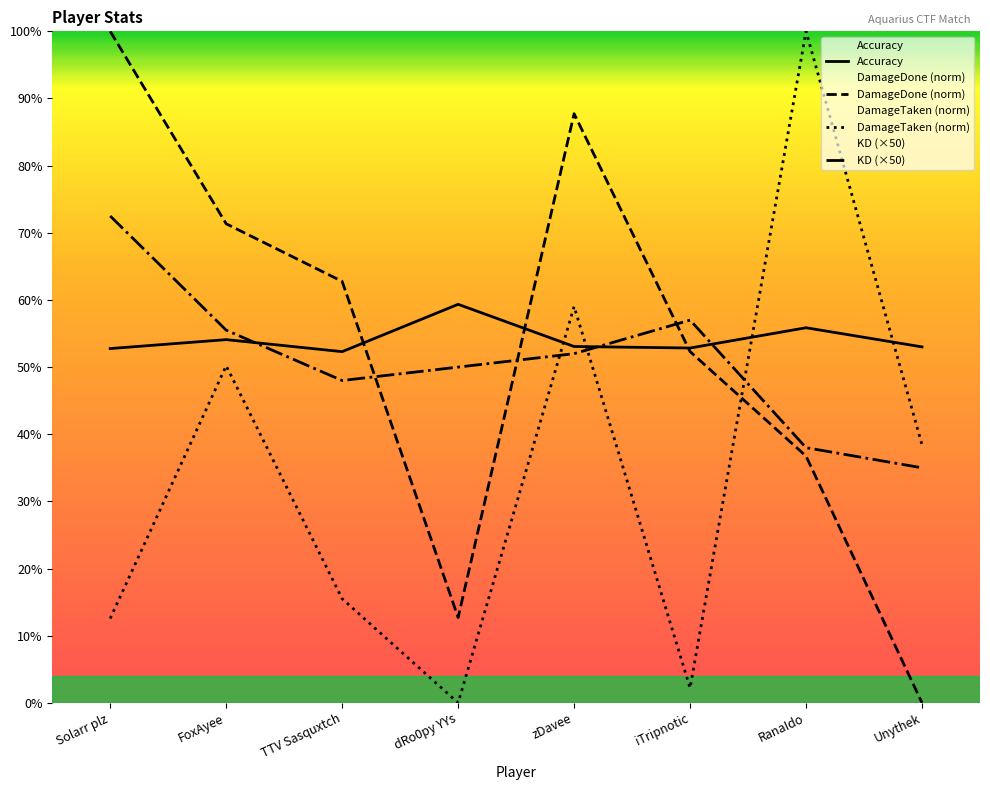

Is it true that KD equals 20.6 at zDavee?

False